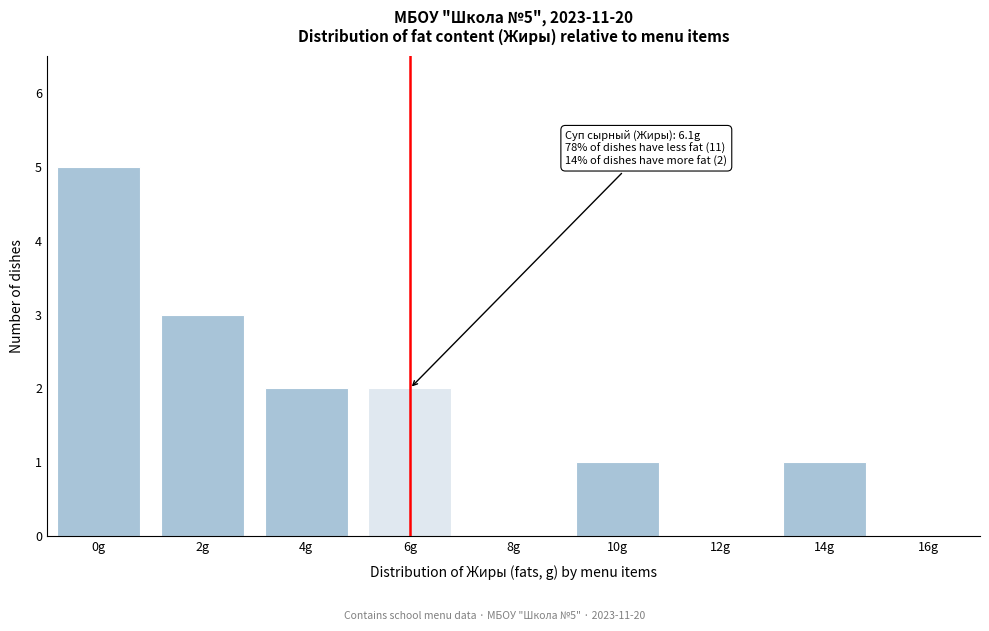

Reading left to right, extract all data points from this chart.

0g=5	2g=3	4g=2	6g=2	8g=0	10g=1	12g=0	14g=1	16g=0